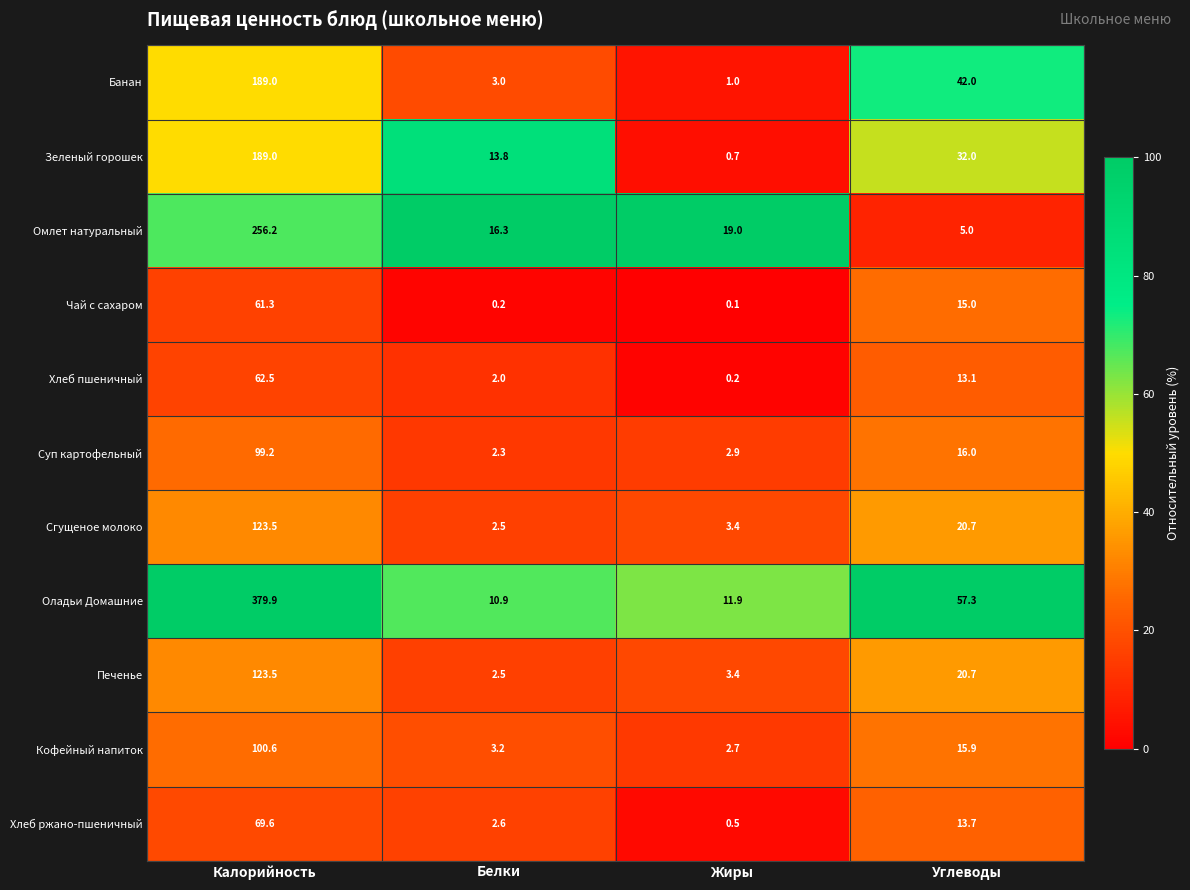

Which series has the largest total across all categories?

Оладьи Домашние